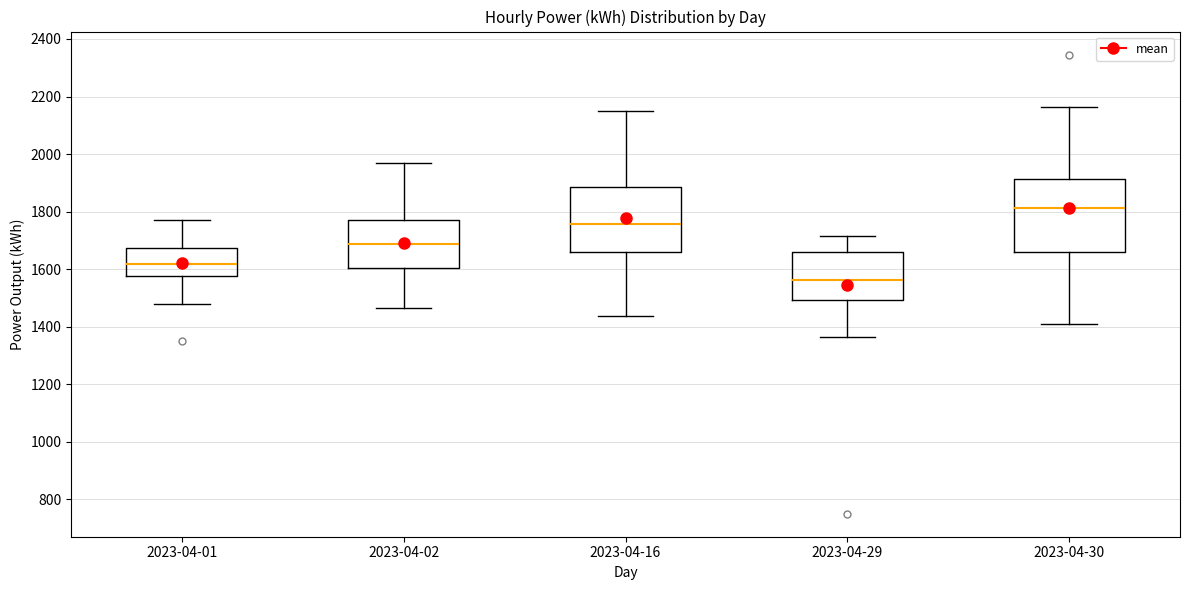

Which box is the tallest, from its lower edge to its upper edge?

2023-04-30